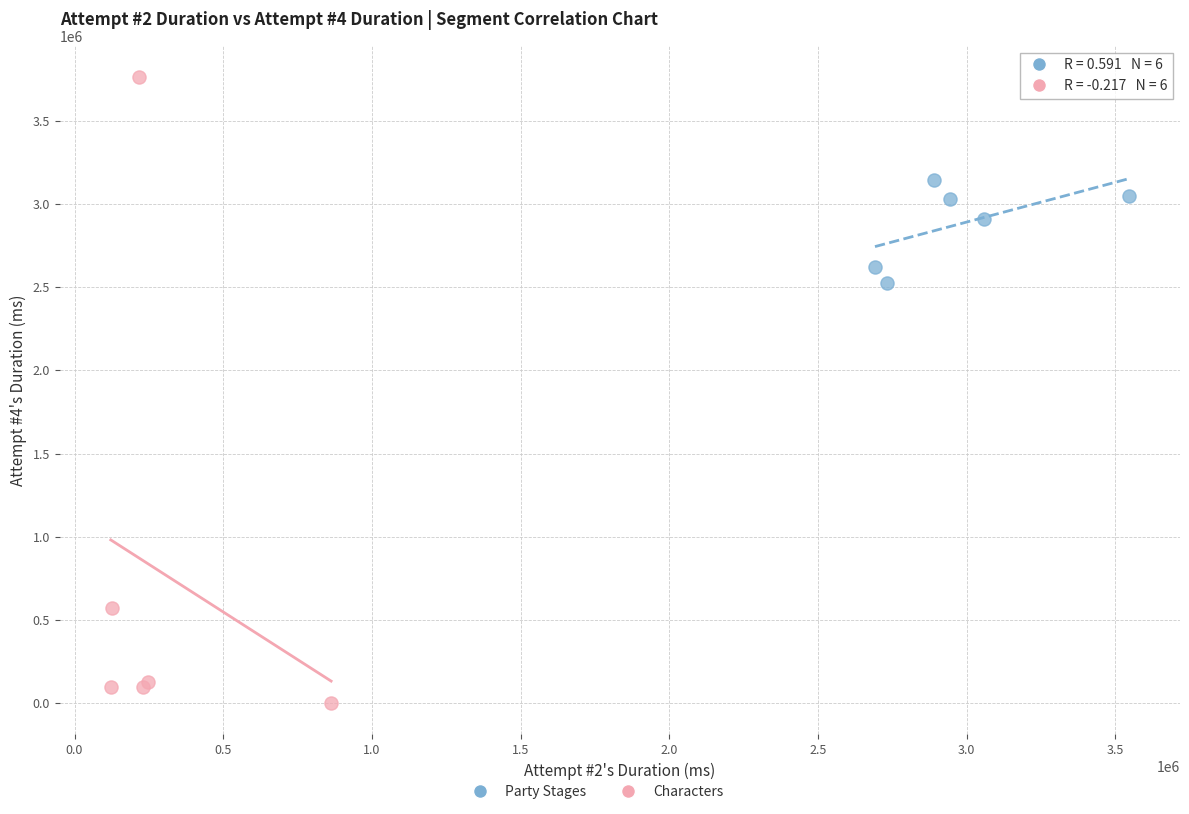

Which series contains the highest Y value?

Characters